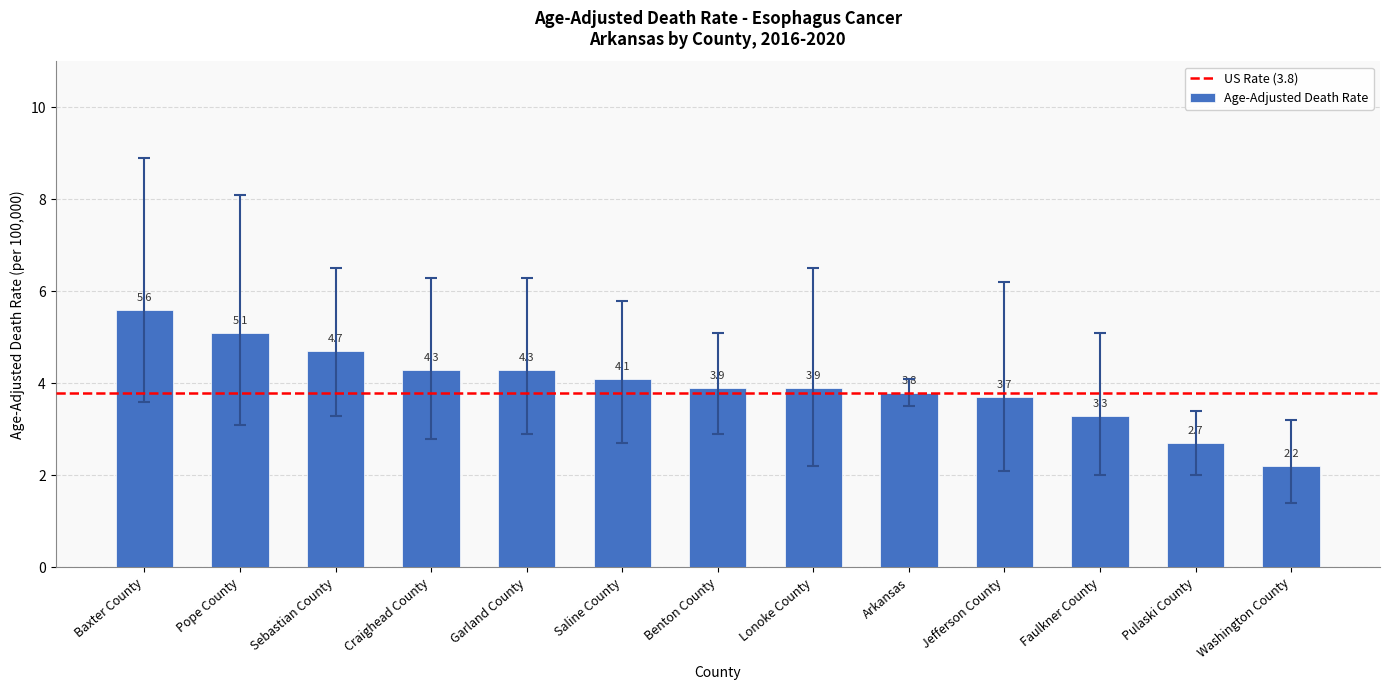

Approximately how many times larger is the value at Benton County compared to Pope County?

0.8